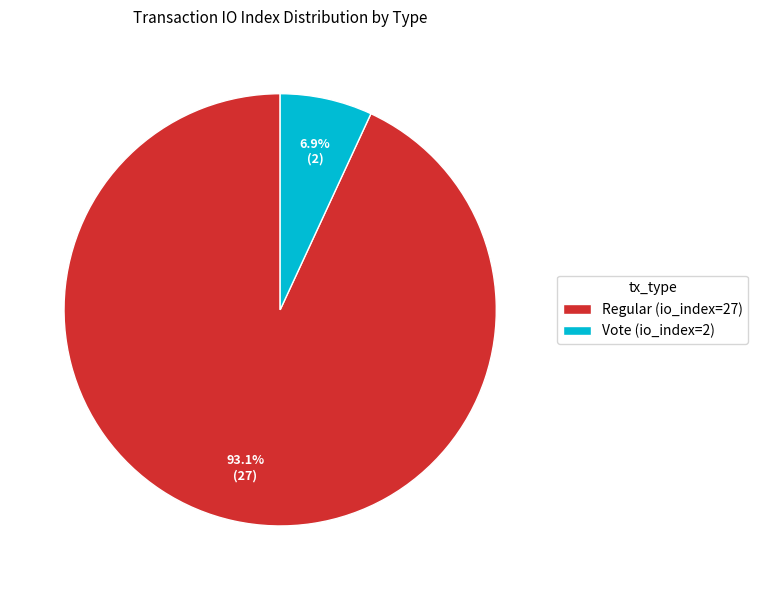

Is there a majority slice in this chart?

Yes